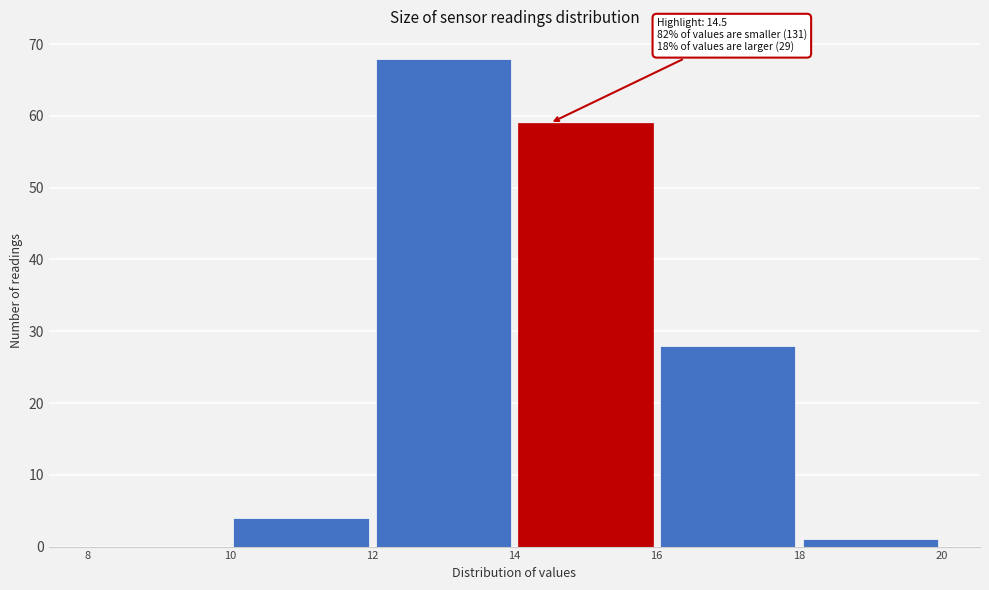

Which range on the x-axis has the tallest bar?

12 to 14